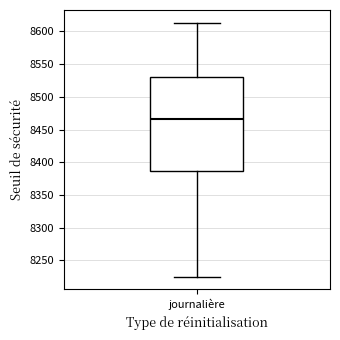

Where is the lower edge of the box for journalière on the y-axis? The values are not printed on the chart, so give them approximately, as read against the axis.

8385